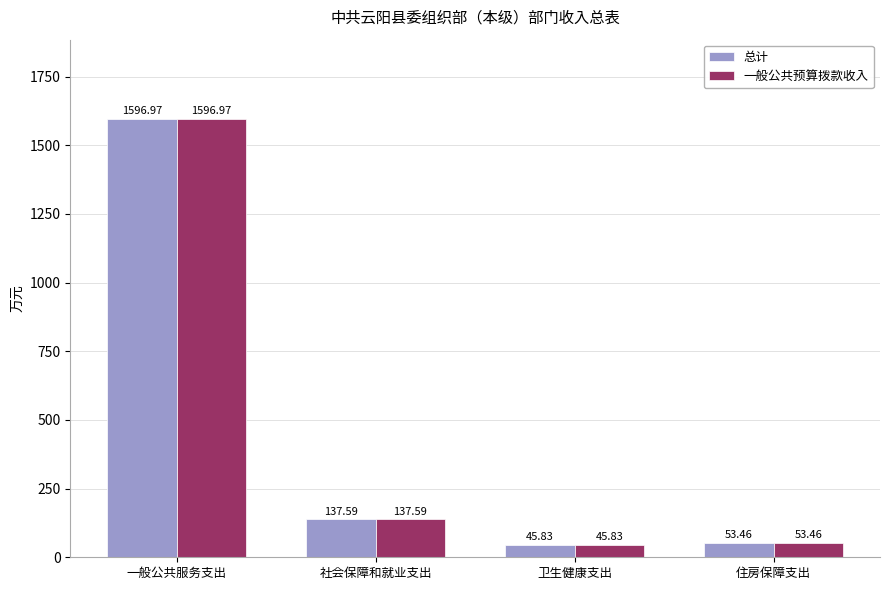

What is the value of the 一般公共预算拨款收入 bar at the 3rd from the left?

45.8